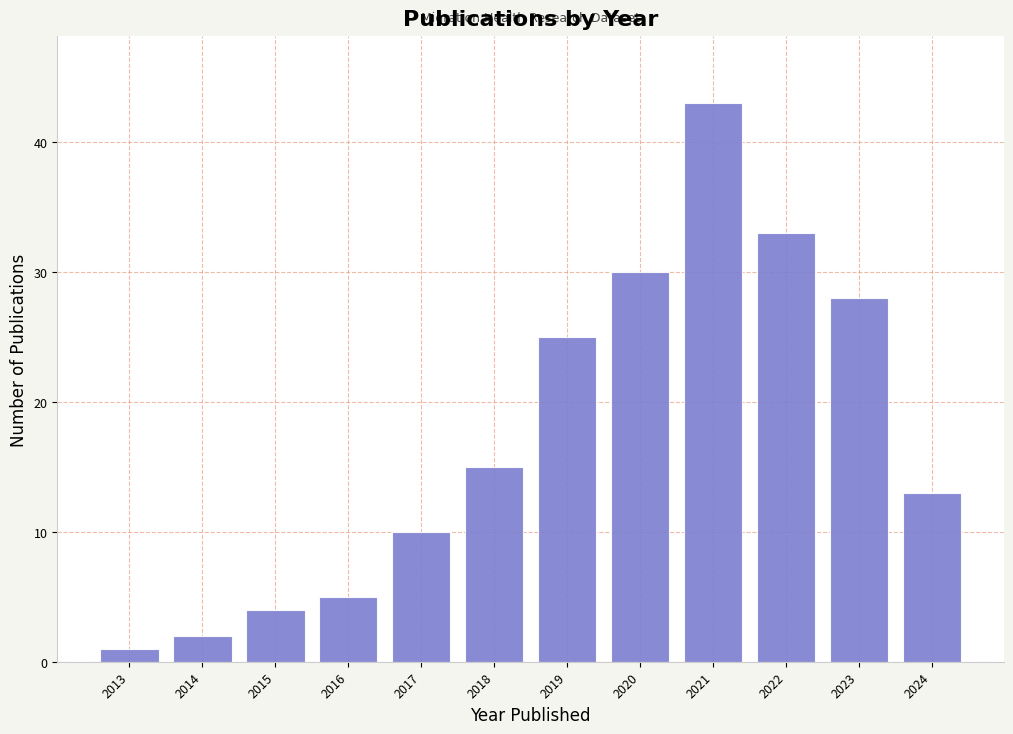

Reading left to right, what are all the values shown in this chart?

1	2	4	5	10	15	25	30	43	33	28	13